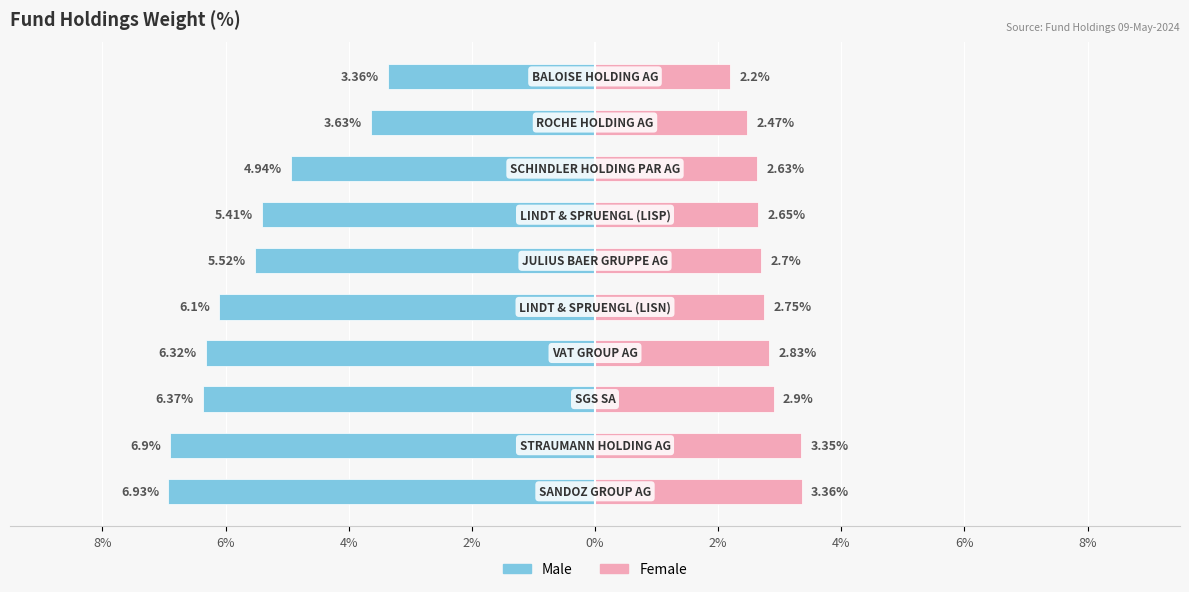

What is the value of the Female bar at the 10th from the left?

2.2